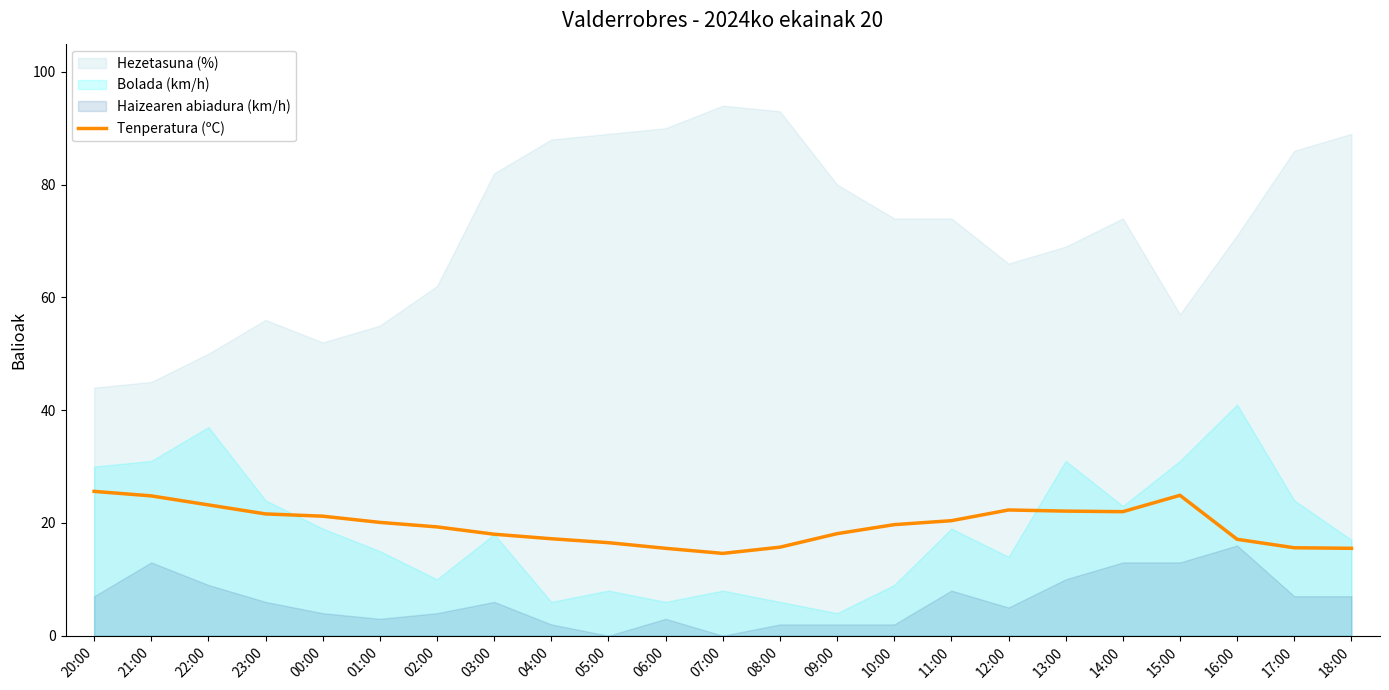

How many data points are less than 19?

10